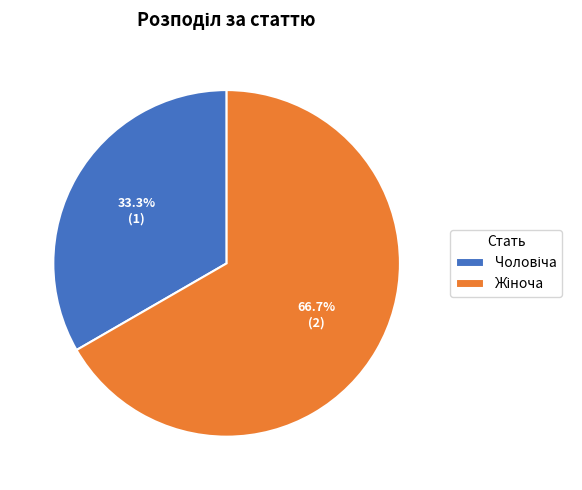

How many segments does this pie chart have?

2